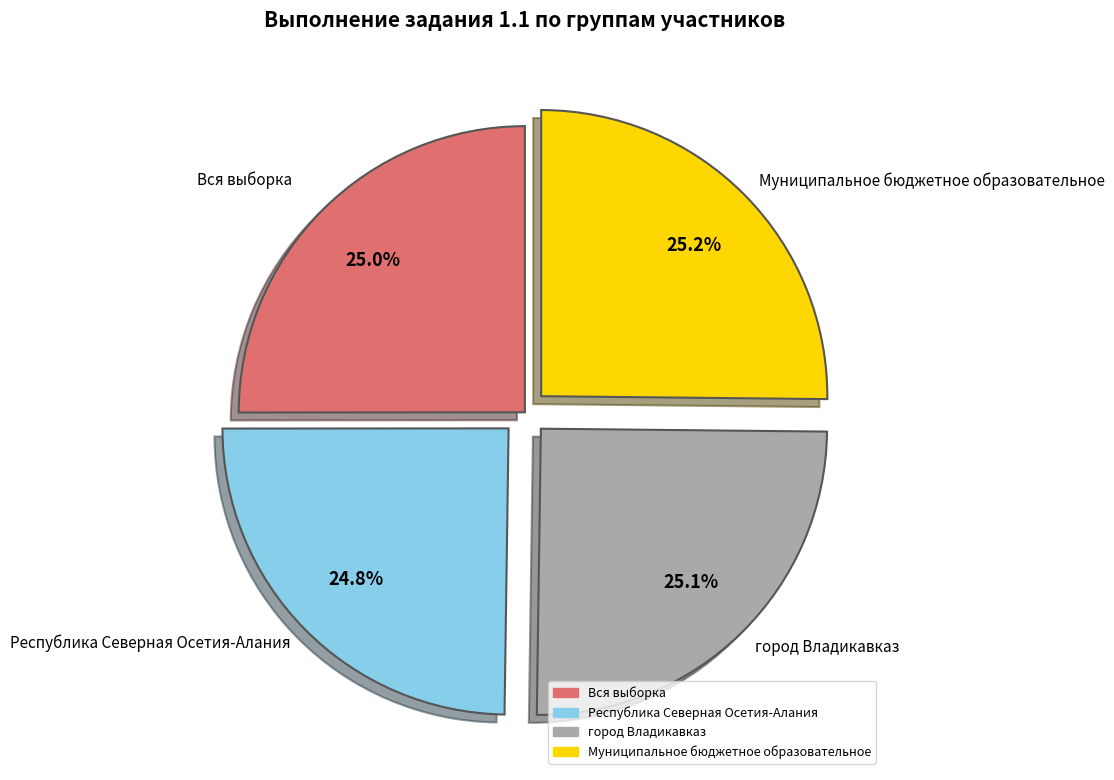

To the nearest percent, what portion does Муниципальное бюджетное образовательное represent?

25%